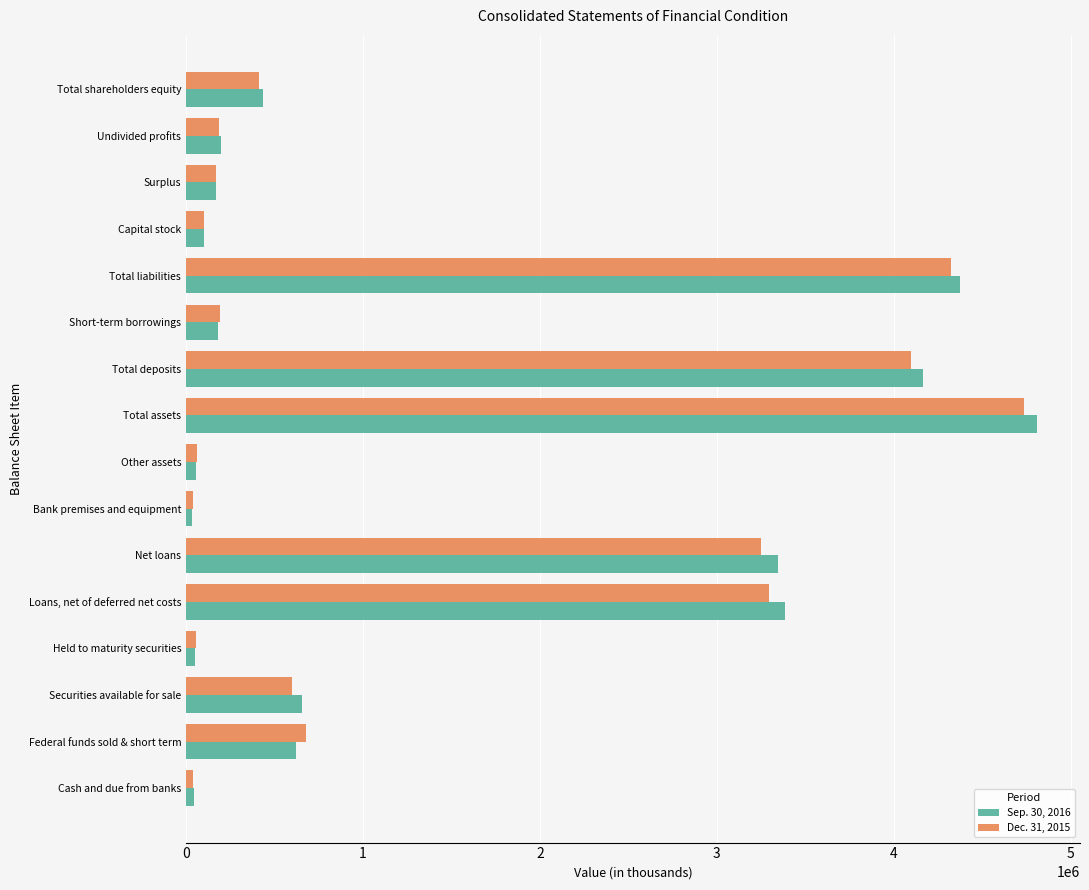

What is the smallest value displayed?

36110